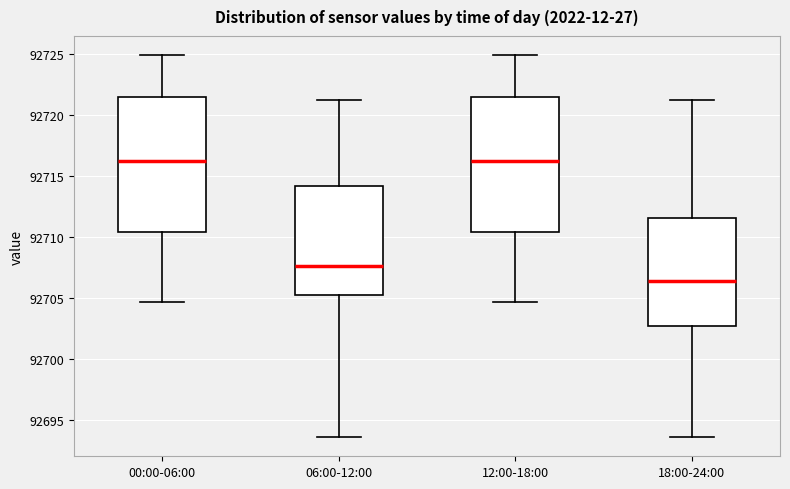

Reading left to right, transcribe this box plot: for each box, give where its median line is, the range the box spans, and where its two whiskers end, as read against the y-axis. The values are not printed on the chart, so give them approximately, as read against the axis.

00:00-06:00: median 92716.5, box 92710.5 to 92721.5, whiskers 92704.5 to 92725.0
06:00-12:00: median 92707.5, box 92705.0 to 92714.0, whiskers 92693.5 to 92721.5
12:00-18:00: median 92716.5, box 92710.5 to 92721.5, whiskers 92704.5 to 92725.0
18:00-24:00: median 92706.5, box 92702.5 to 92711.5, whiskers 92693.5 to 92721.5